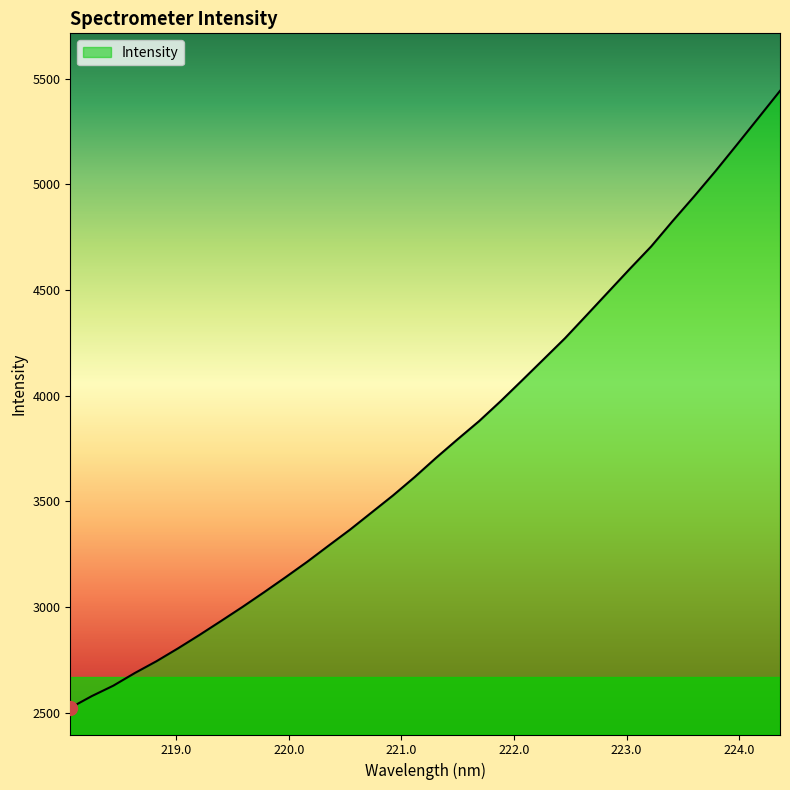

What is the minimum value shown in the chart?

2523.4